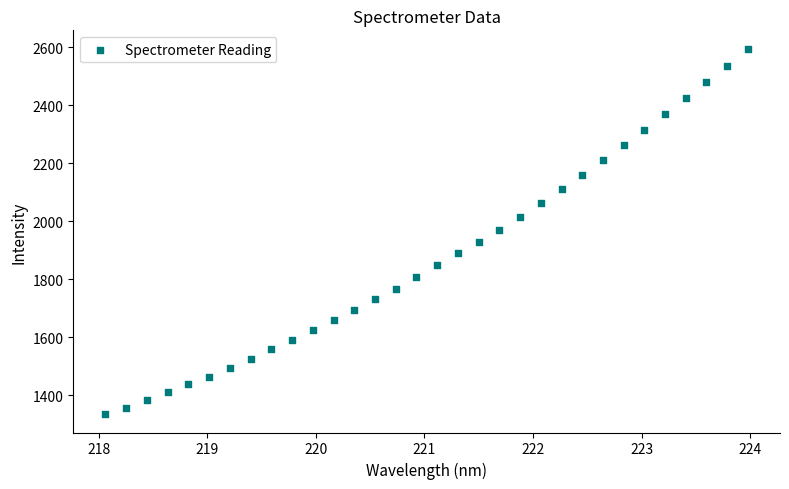

What is the range of X values (max minus min)?

5.9